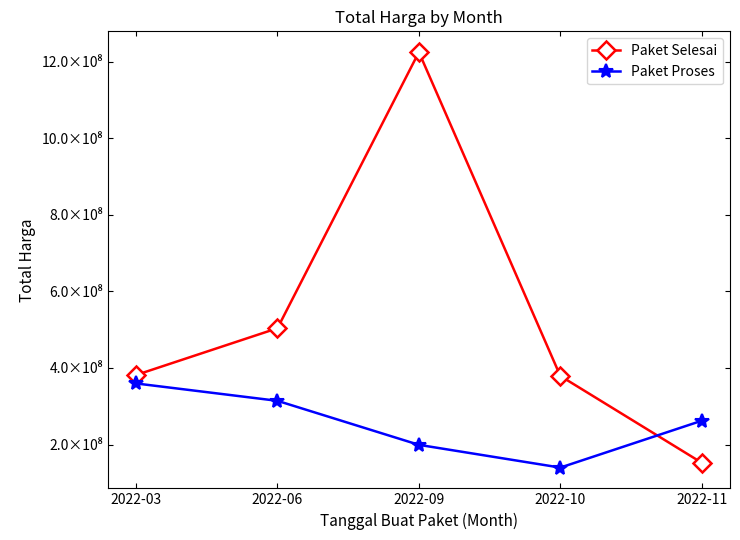

Which series changed the most between 2022-09 and 2022-11?

Paket Selesai